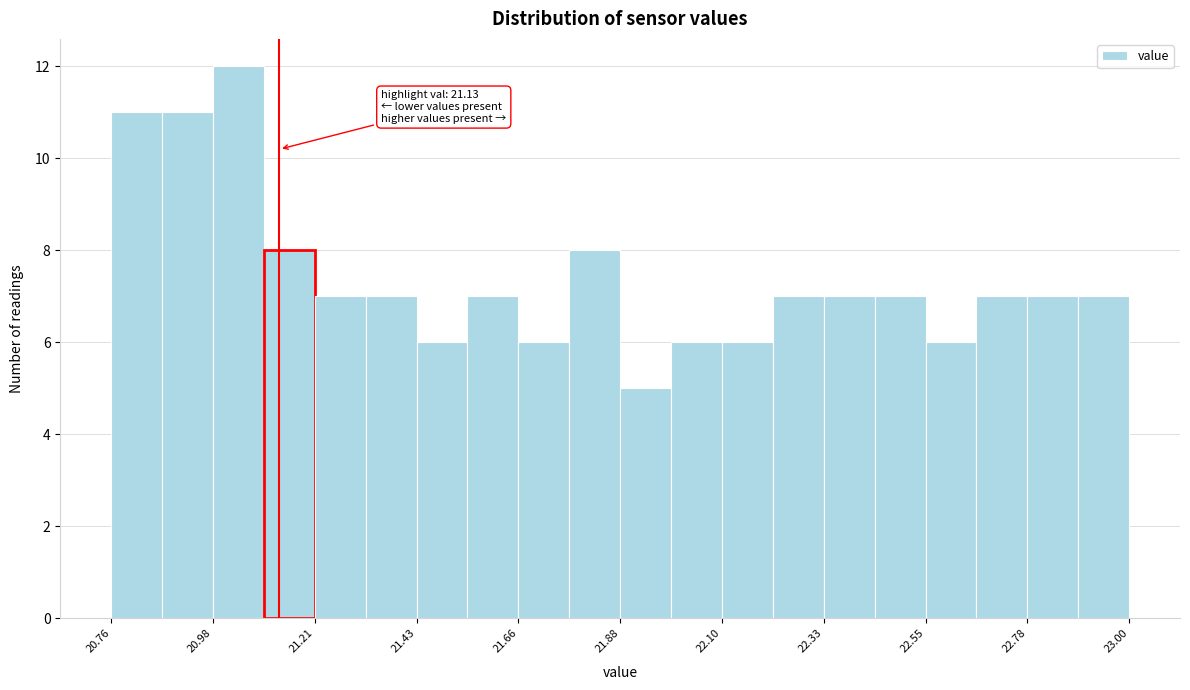

Around what value on the x-axis is the tallest bar? Give the approximate position of its centre, as read against the axis.

21.05